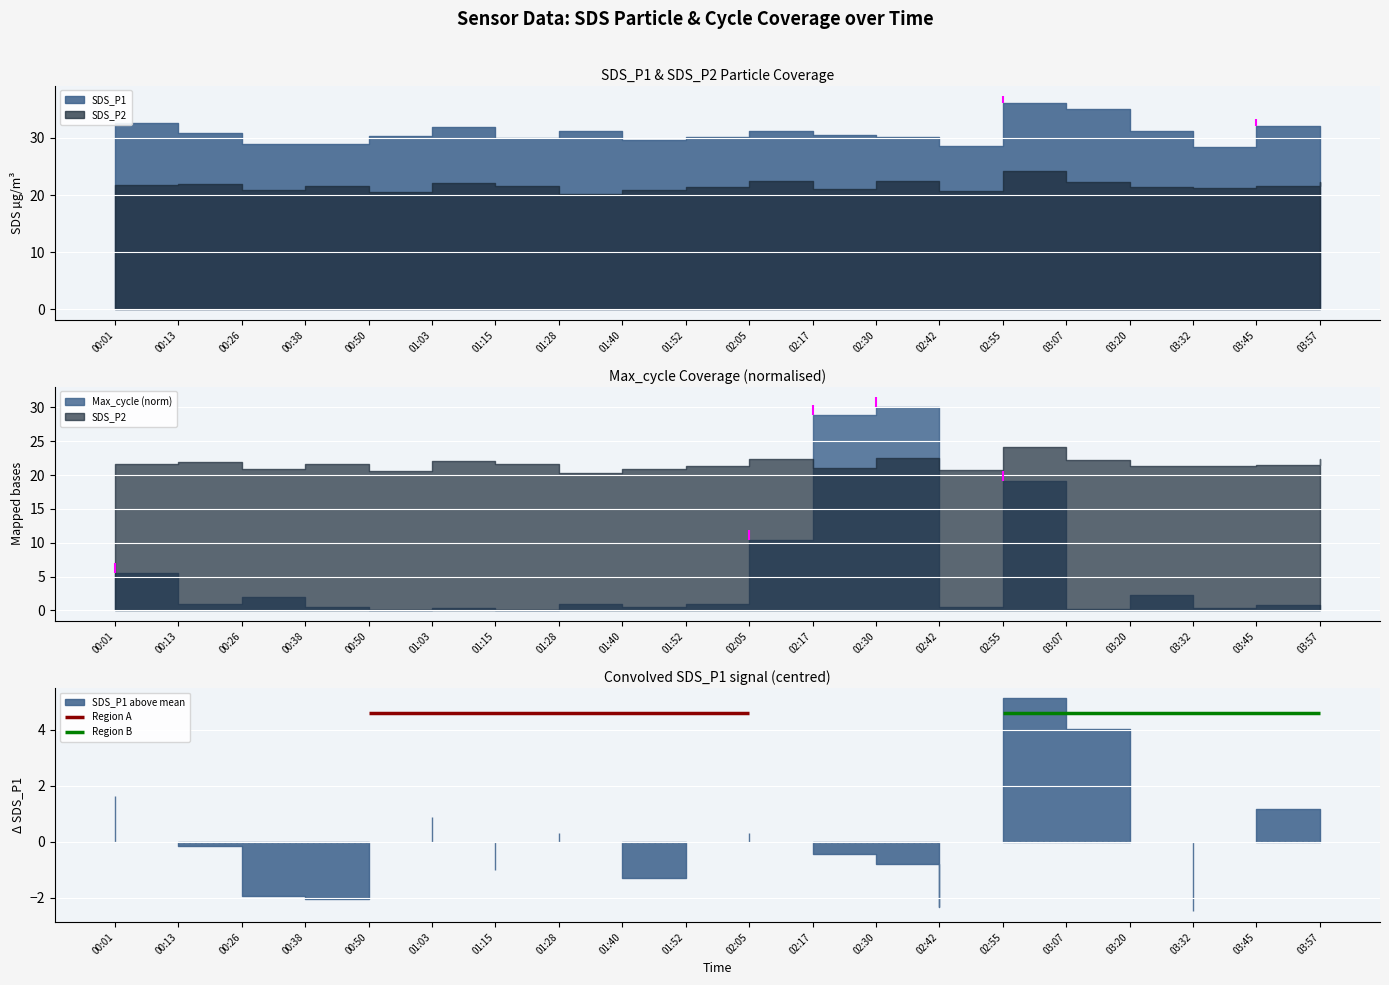

True or false: SDS_P1 has a value of 7.2 at 01:03.

False